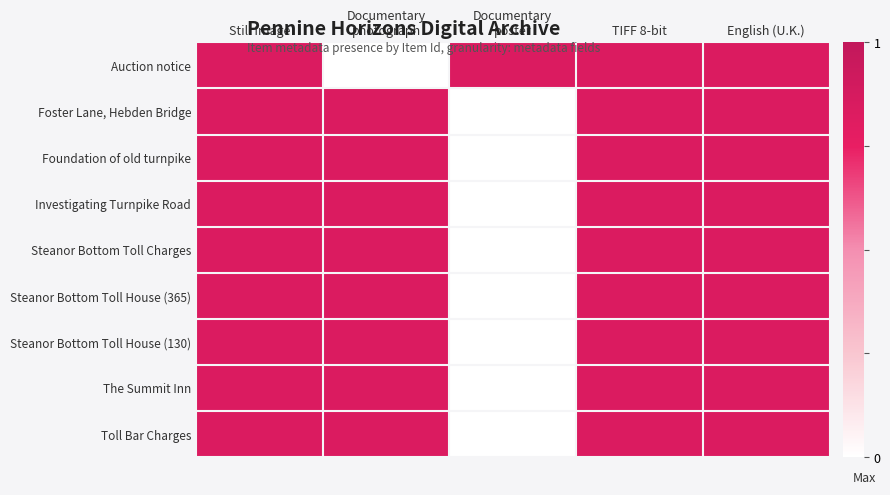

Which label corresponds to the largest value in the chart?

Still Image